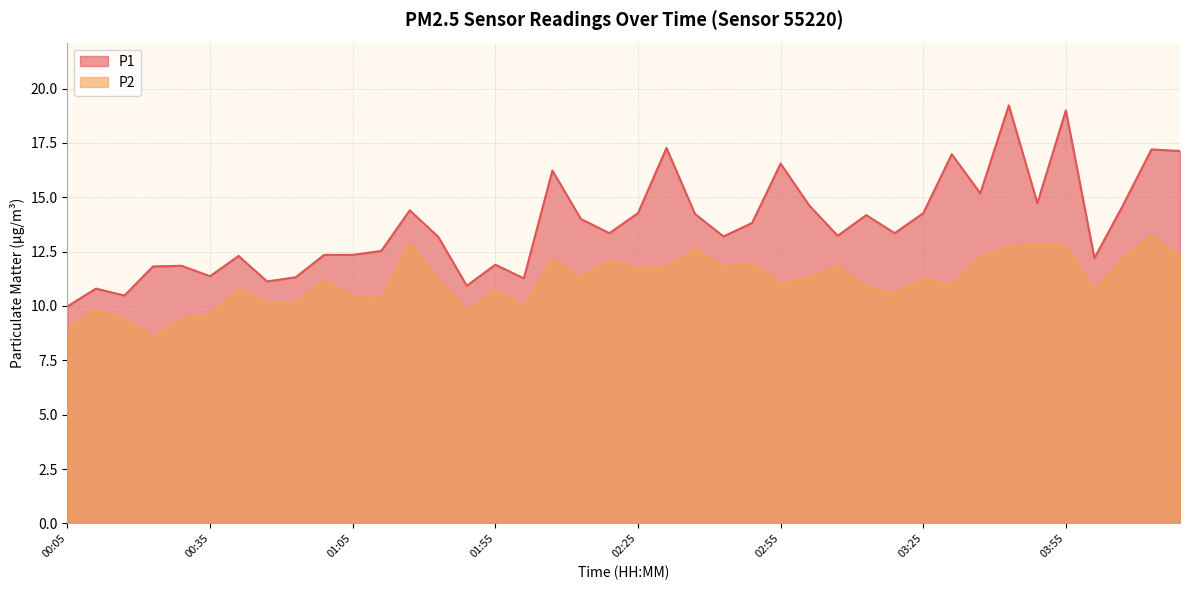

At which category does the chart reach its peak across all series?

03:43